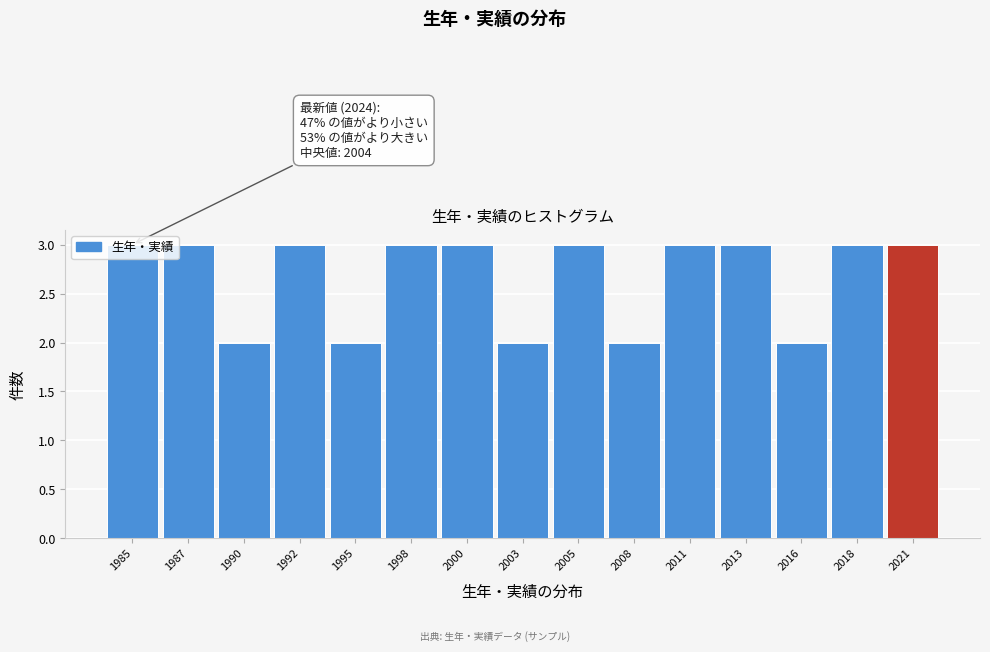

What is the greatest value displayed?

3